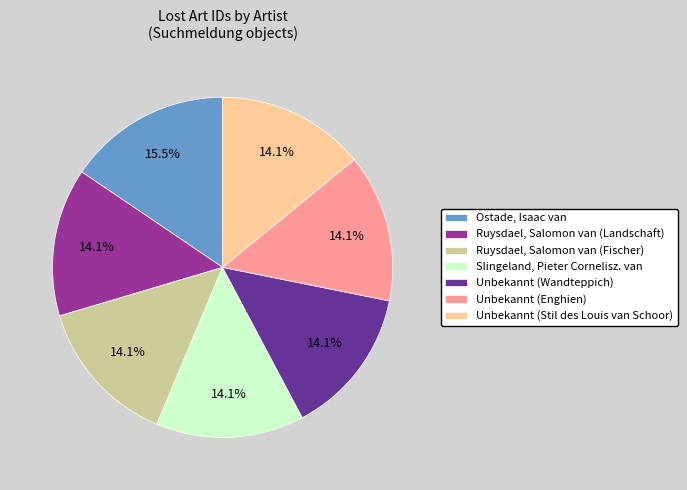

What is the total percentage of Ostade, Isaac van and Unbekannt (Enghien)?

29.6%